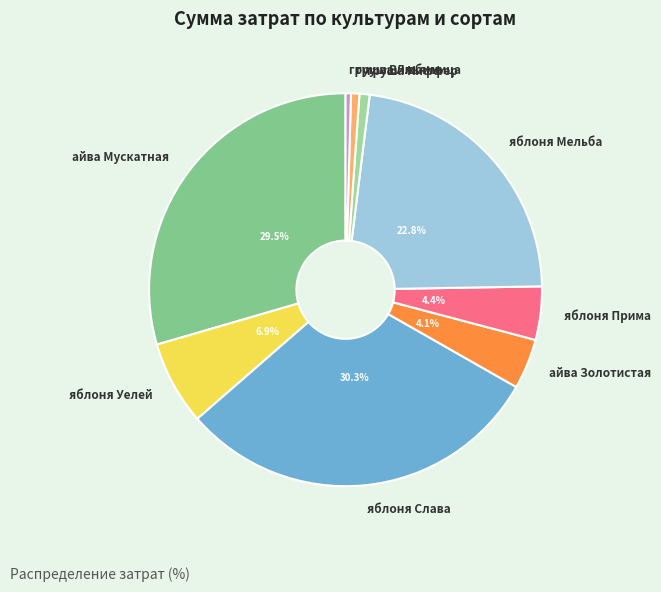

Is яблоня Уелей the majority of the pie?

No